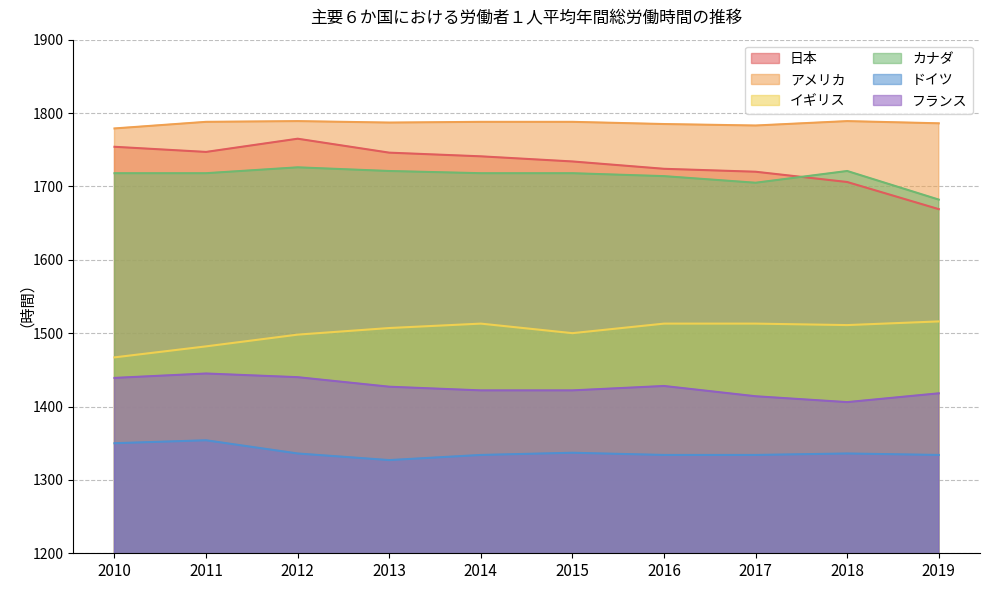

Which series has the widest spread of values?

日本